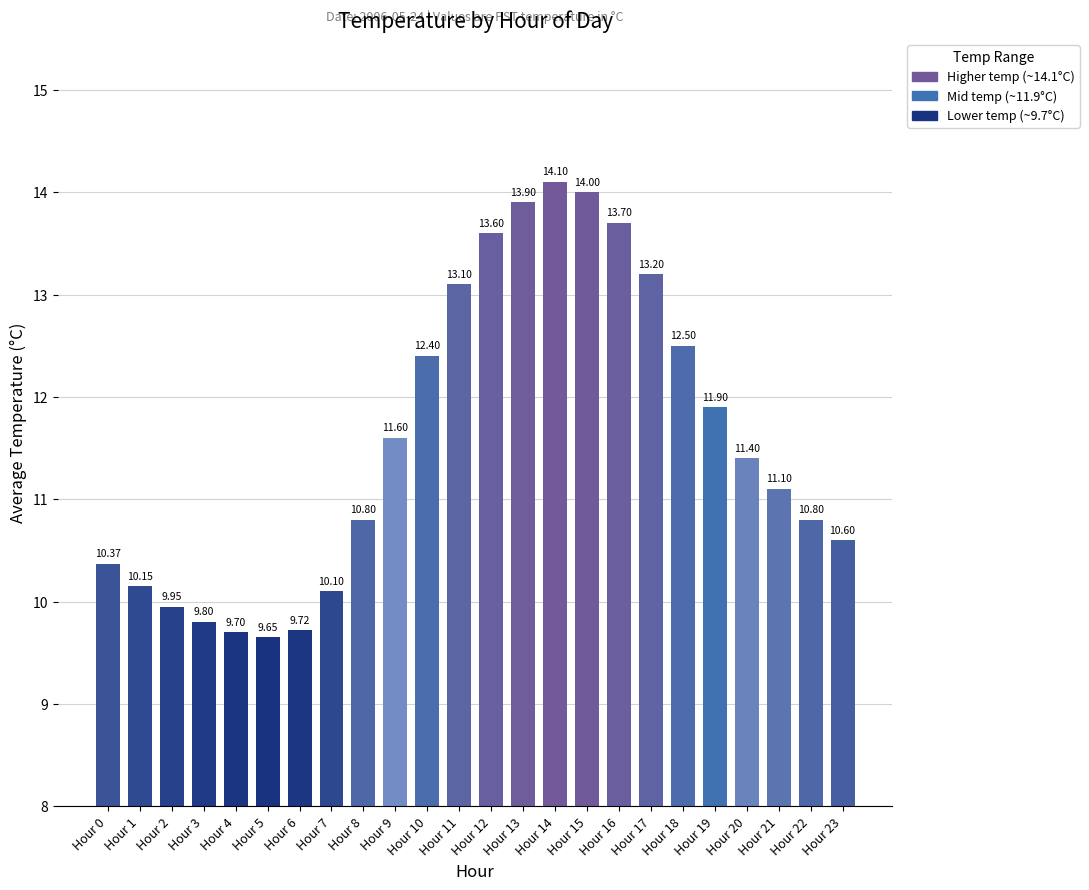

Approximately how many times larger is the value at Hour 2 compared to Hour 17?

0.8